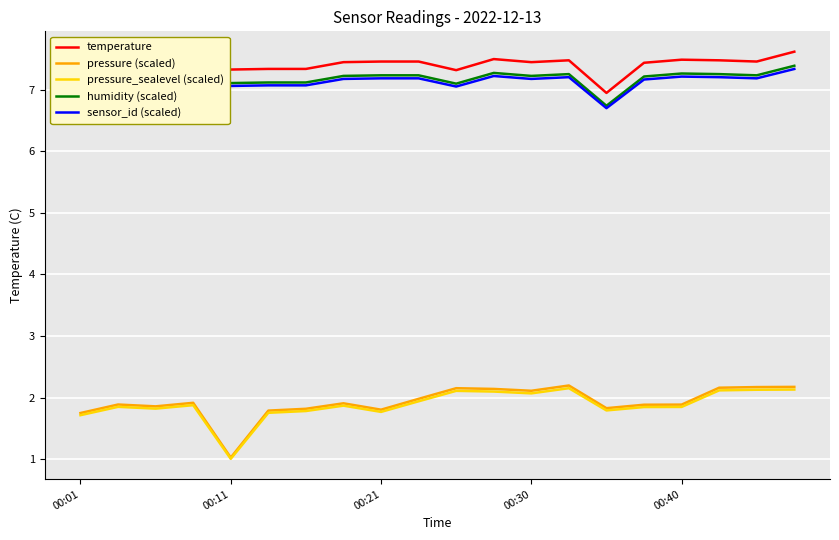

Which series has the widest spread of values?

pressure (scaled)